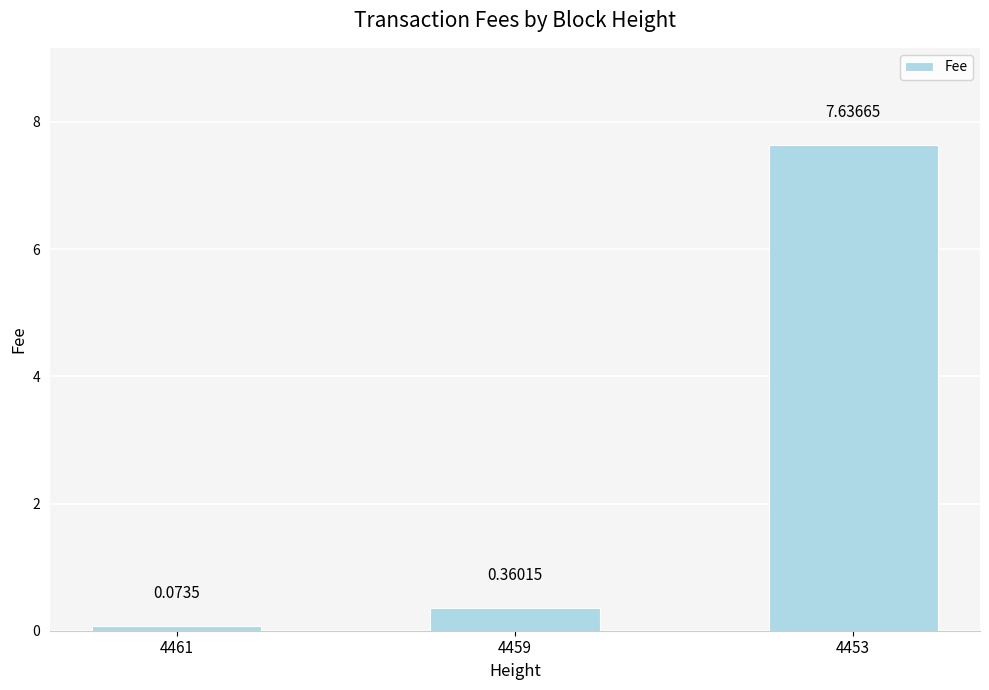

What is the average value?

2.7